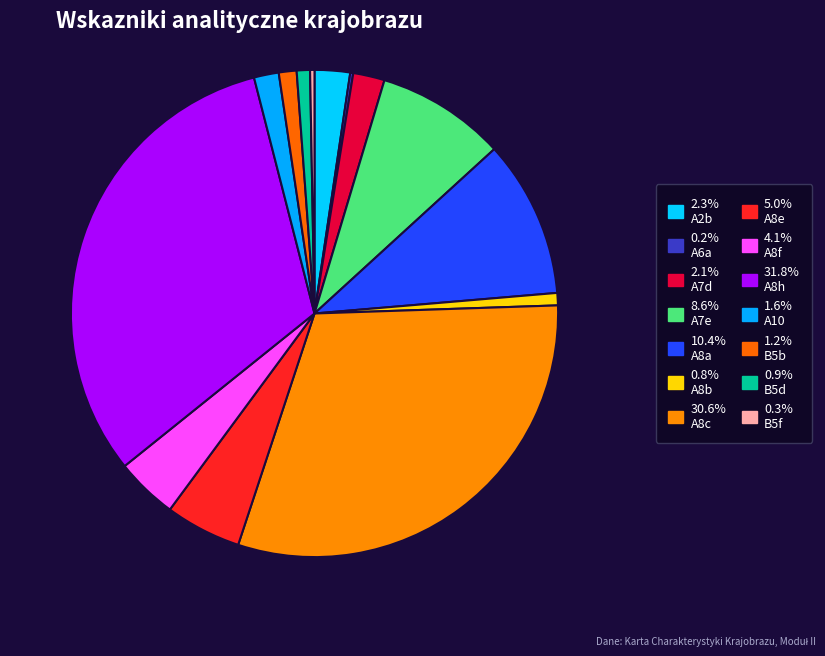

Which category has the smallest portion of the pie?

A6a